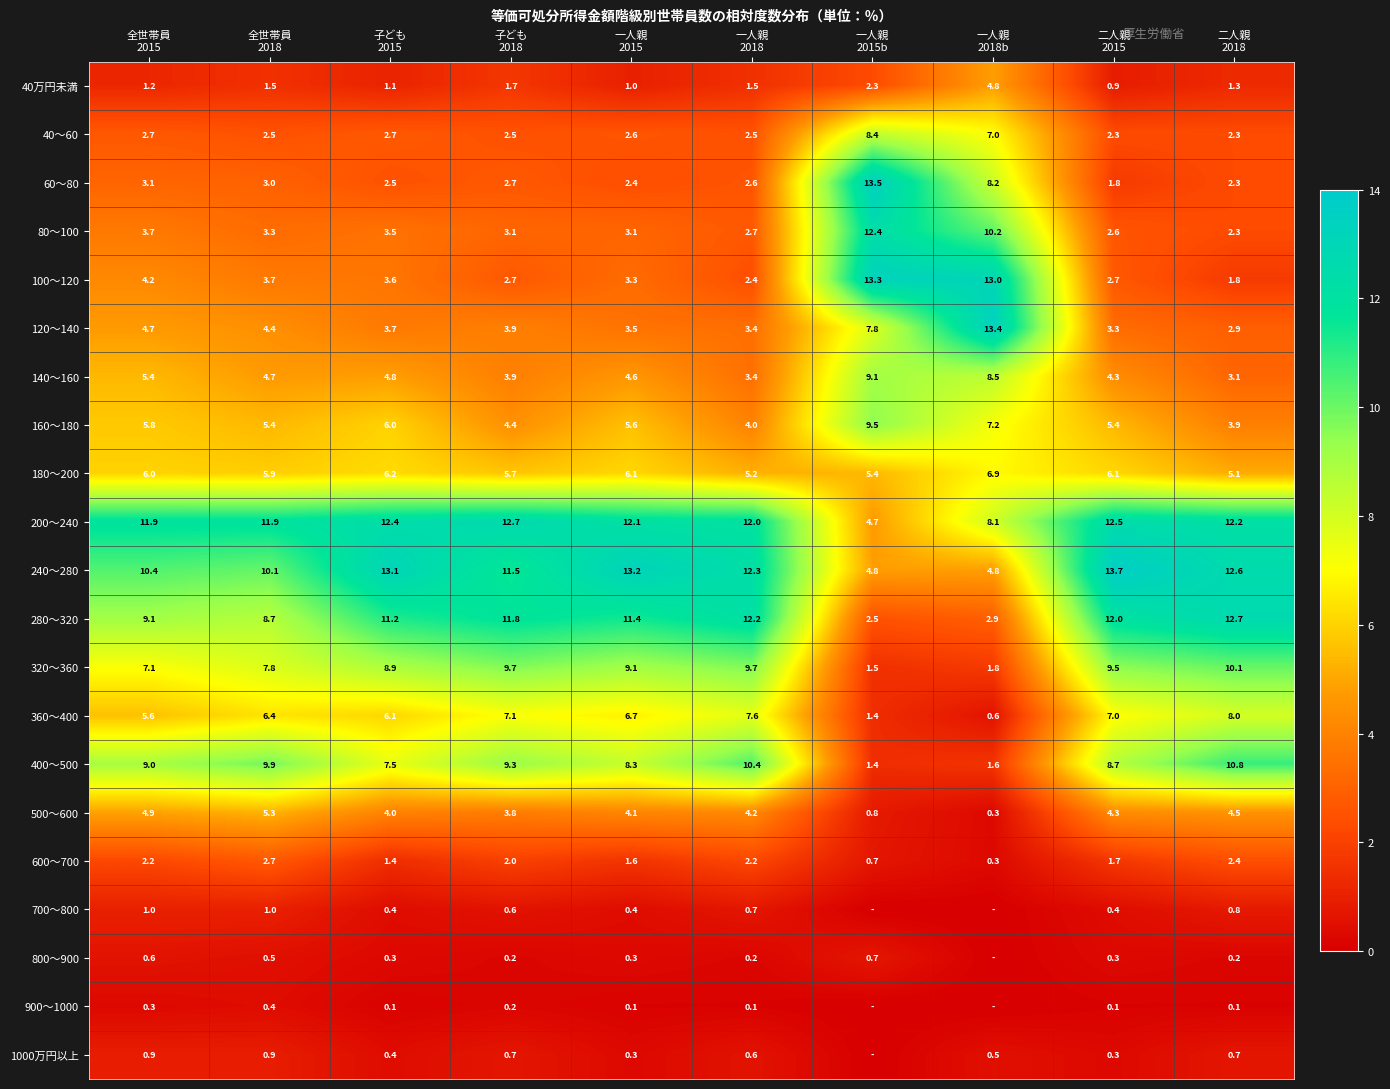

What is the maximum value for 160～180?

9.5